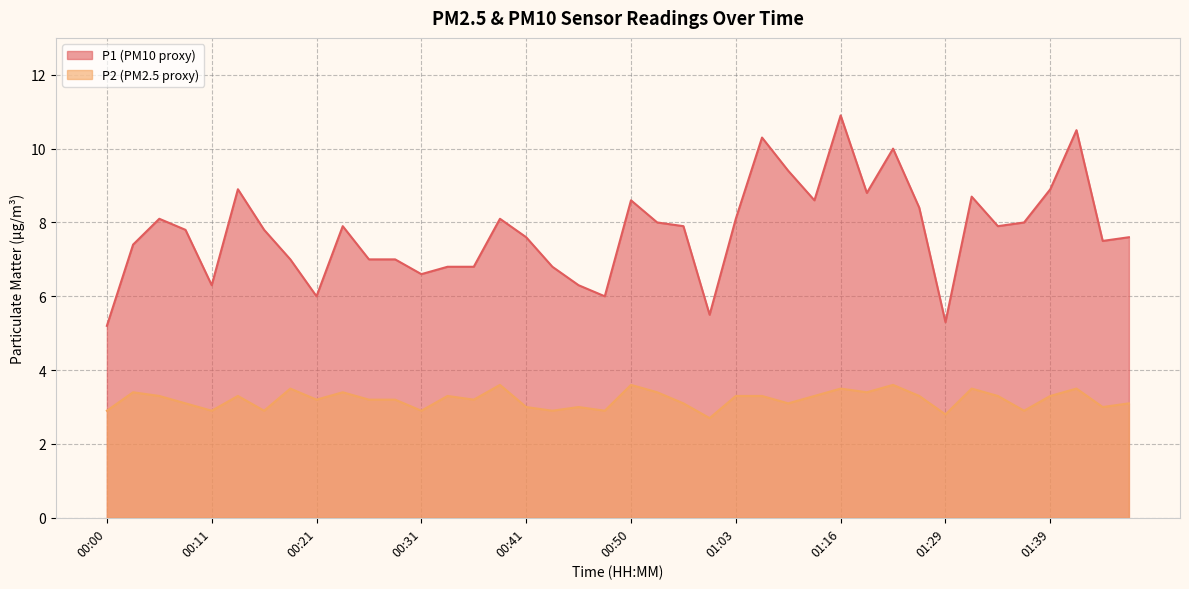

Is it true that P2 equals 0.7 at 00:21?

False